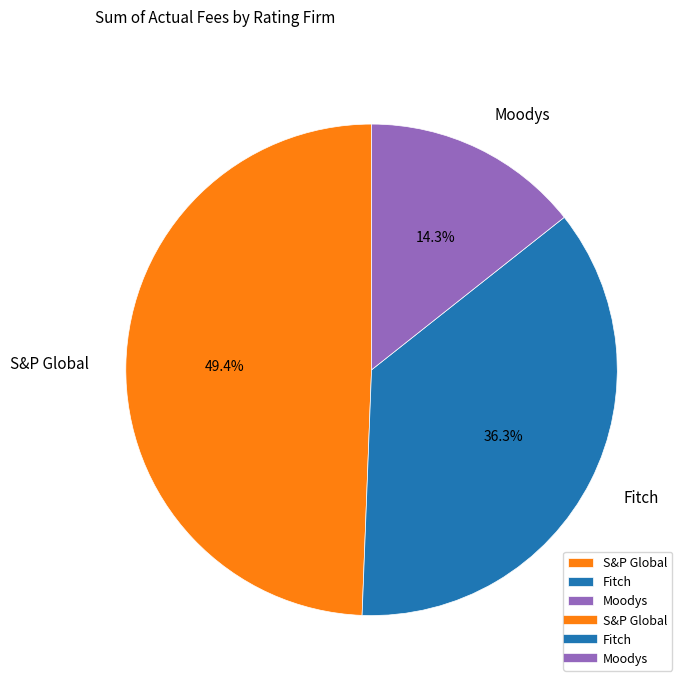

Which slice is the largest?

S&P Global